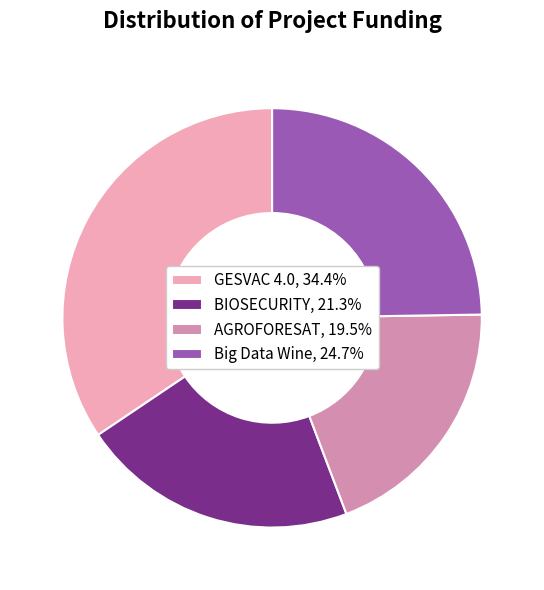

Do BIOSECURITY, 21.3% and AGROFORESAT, 19.5% together represent more than half of the pie?

No